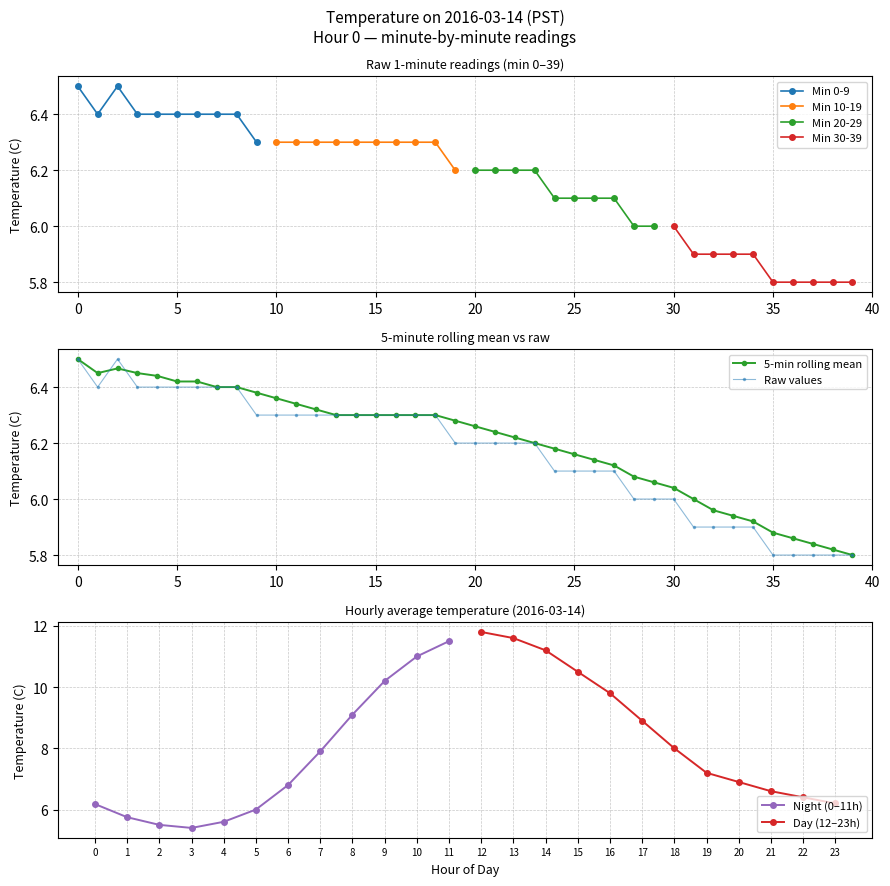

At which category does the chart reach its minimum across all series?

35